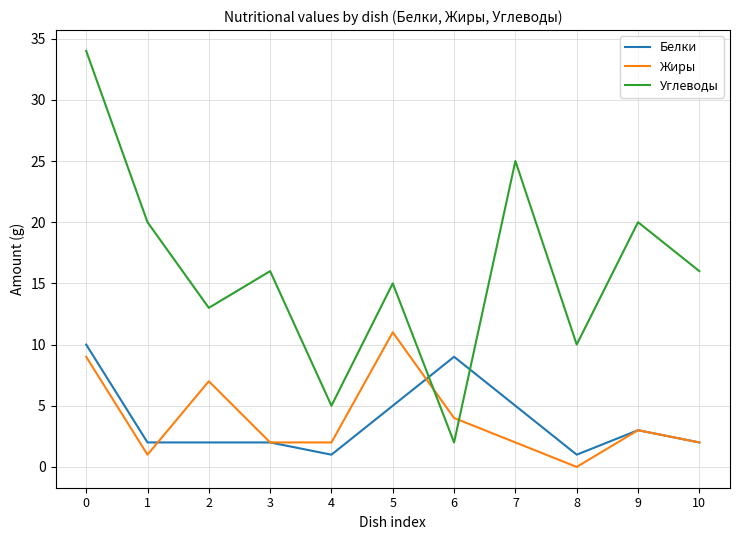

Reading left to right, what are all the values shown in this chart?

Белки: 10	2	2	2	1	5	9	5	1	3	2
Жиры: 9	1	7	2	2	11	4	2	0	3	2
Углеводы: 34	20	13	16	5	15	2	25	10	20	16